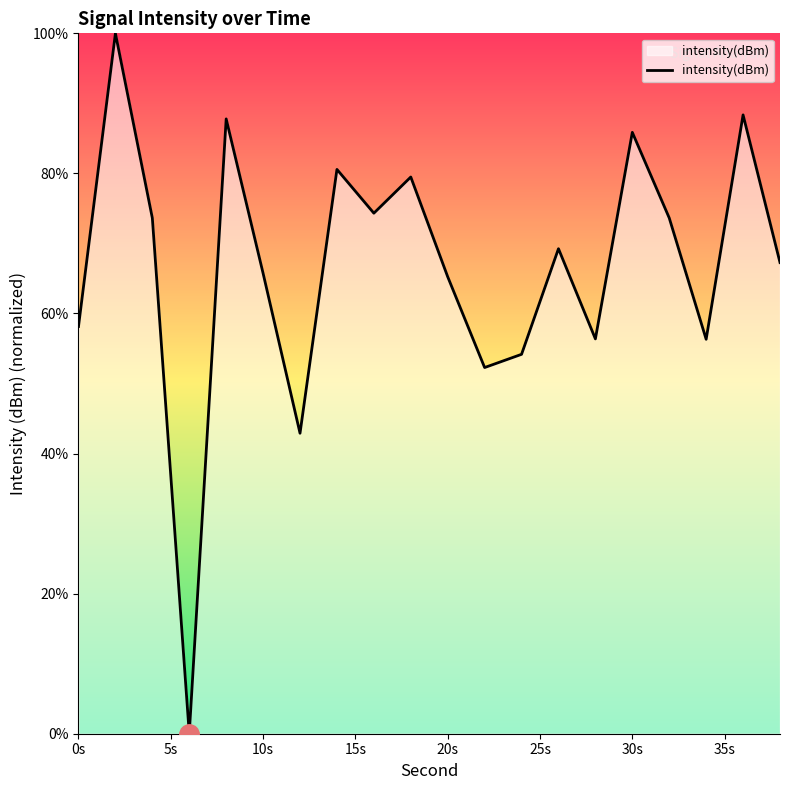

How many lines are shown in the chart?

1